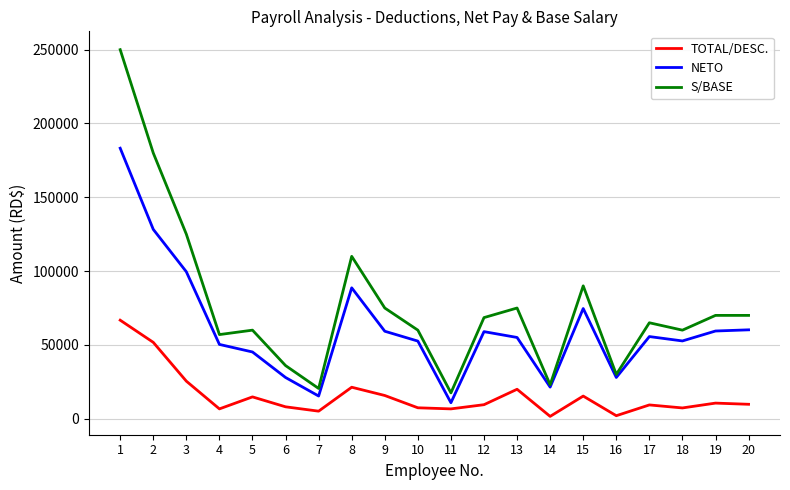

Is the value of S/BASE at 4 greater than the value of TOTAL/DESC. at 18?

Yes